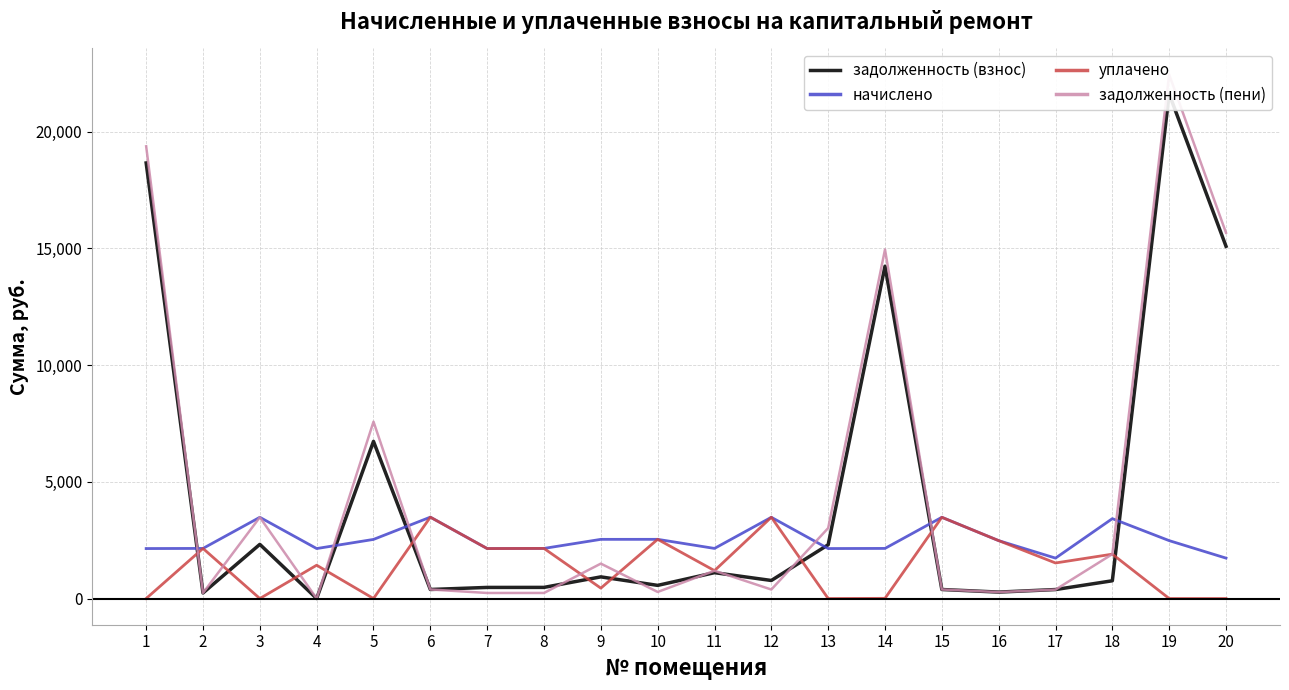

At which label does начислено reach its peak?

6